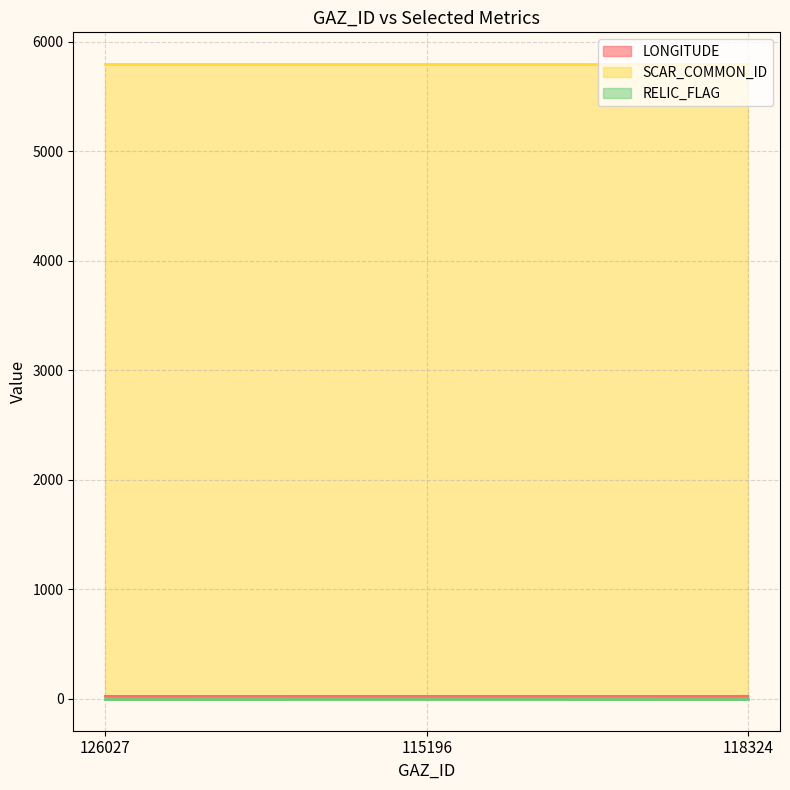

At which category is the sum across all series the highest?

126027